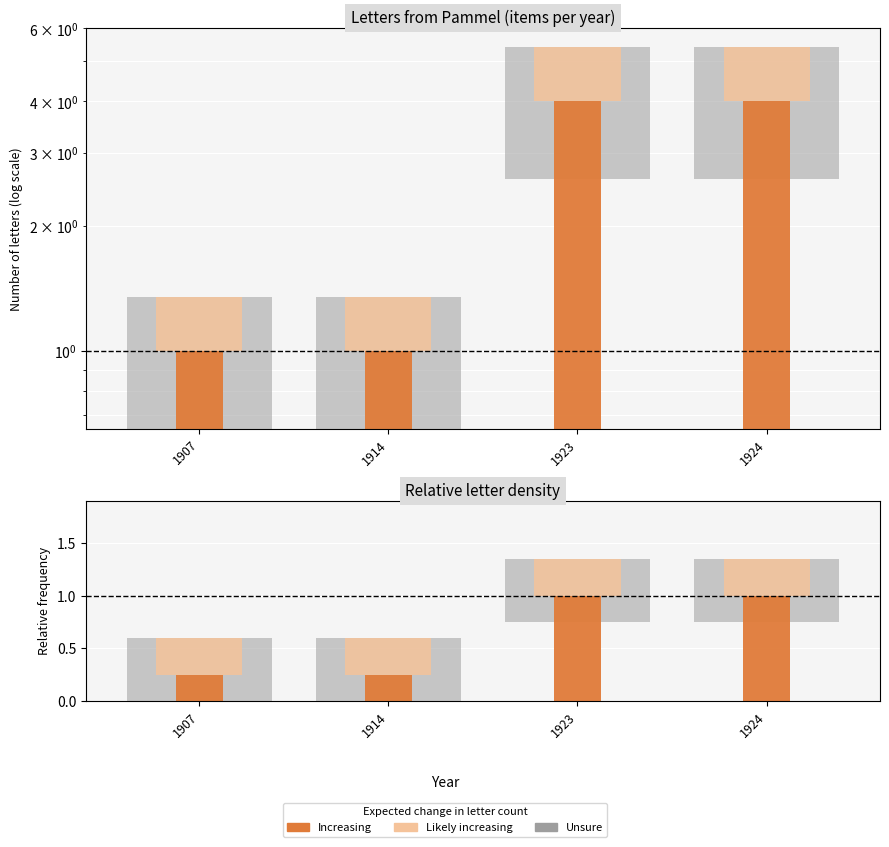

At which label does Increasing reach its minimum?

1907